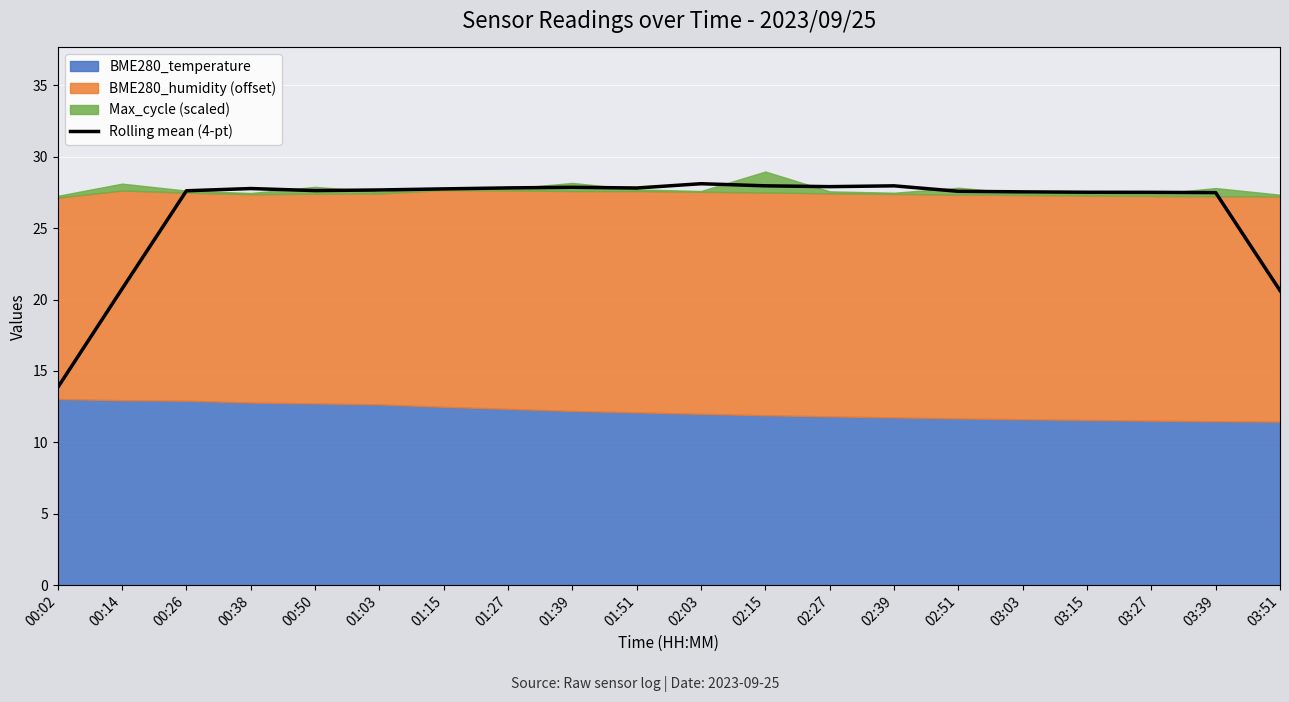

The value at 03:03 is 27.5. True or false?

True